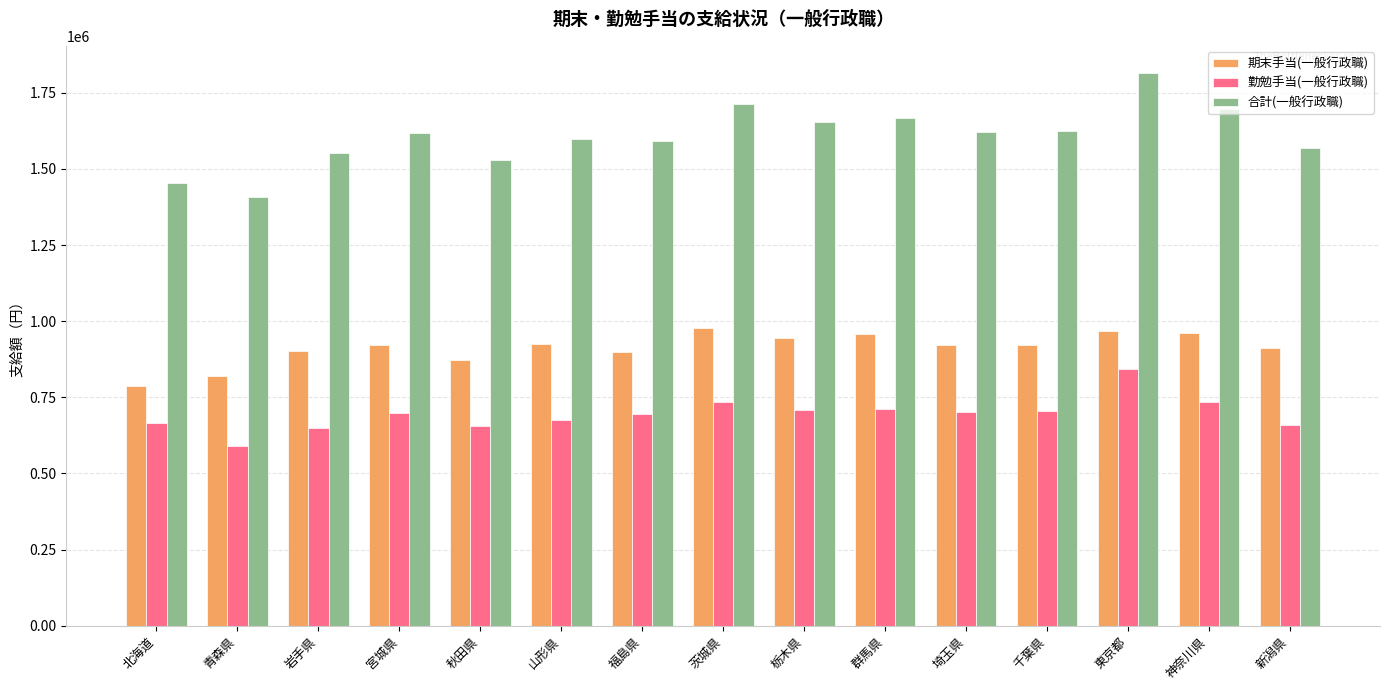

What is the sum of the 期末手当(一般行政職) values at 栃木県 and 千葉県?

1867600